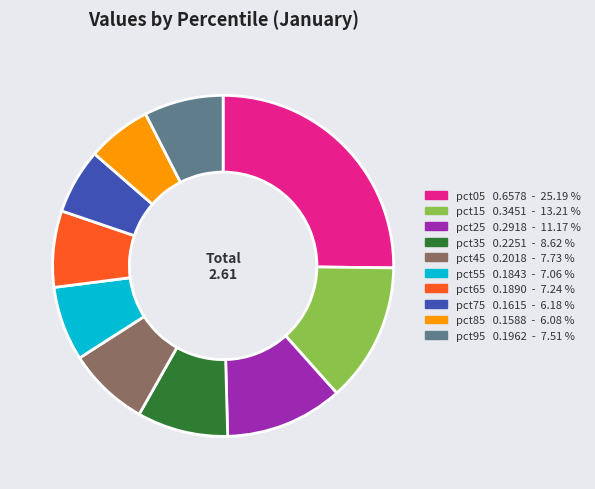

Which category has the biggest portion of the pie?

pct05